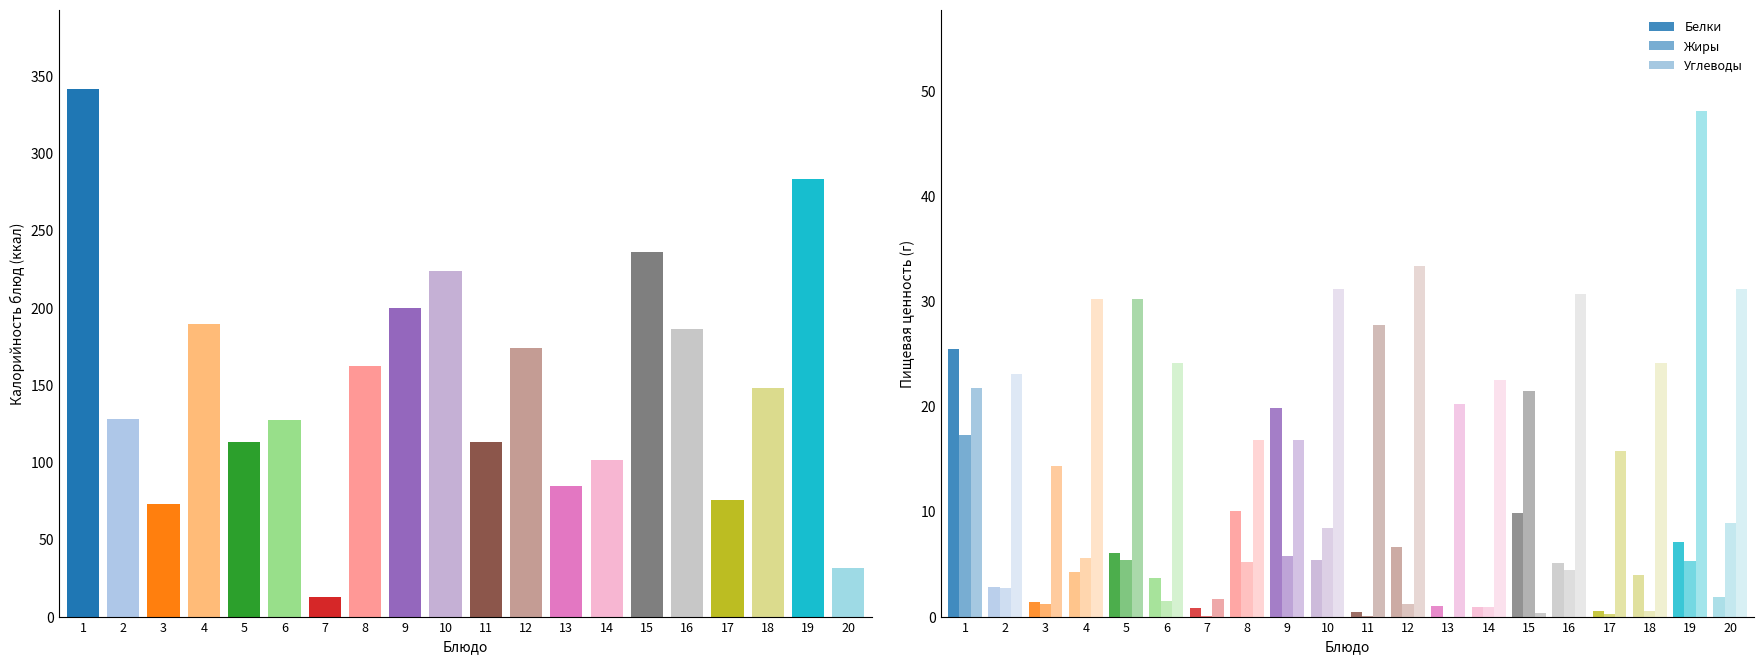

Where does the Жиры series first go above 4?

1